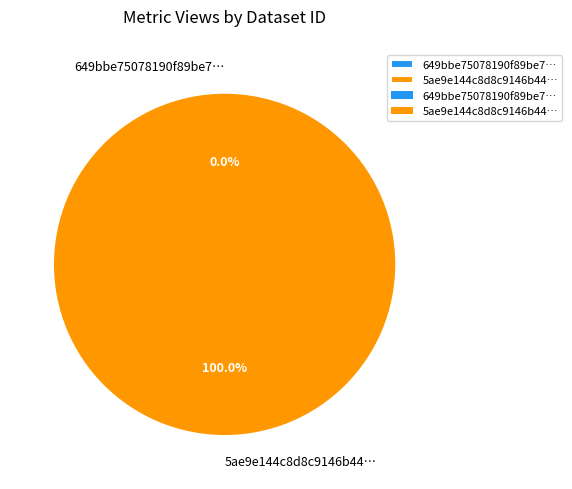

What is the largest slice in the pie chart?

5ae9e144c8d8c9146b44cd13